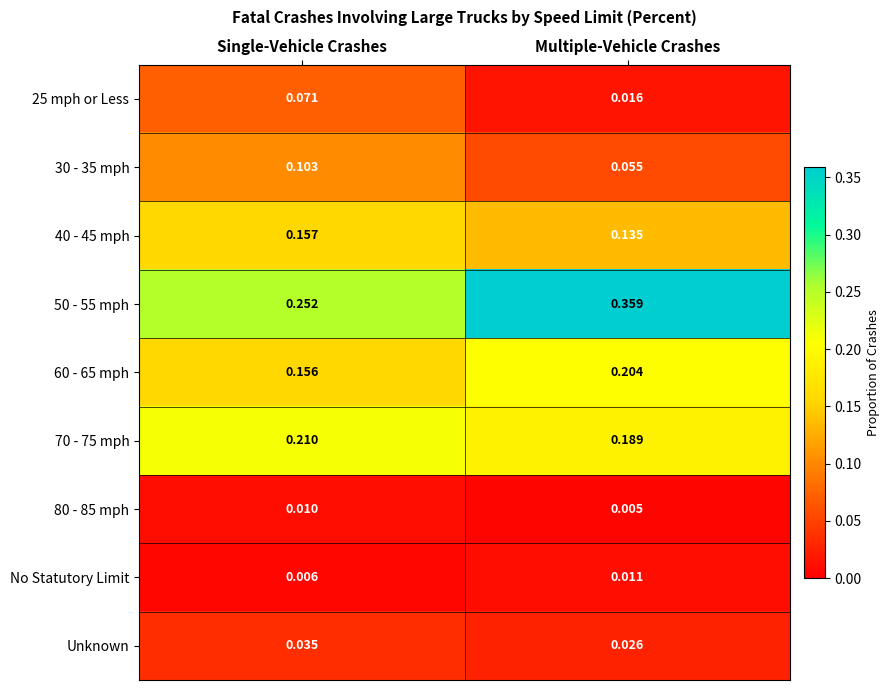

List the labels in order of Unknown value, largest first.

Single-Vehicle Crashes, Multiple-Vehicle Crashes